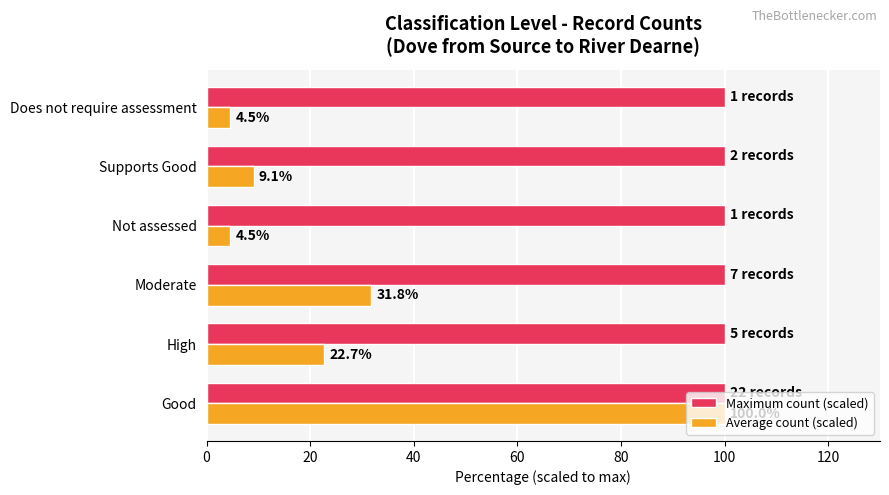

What is the difference between the maximum and minimum values in the Average count (scaled) series?

95.5